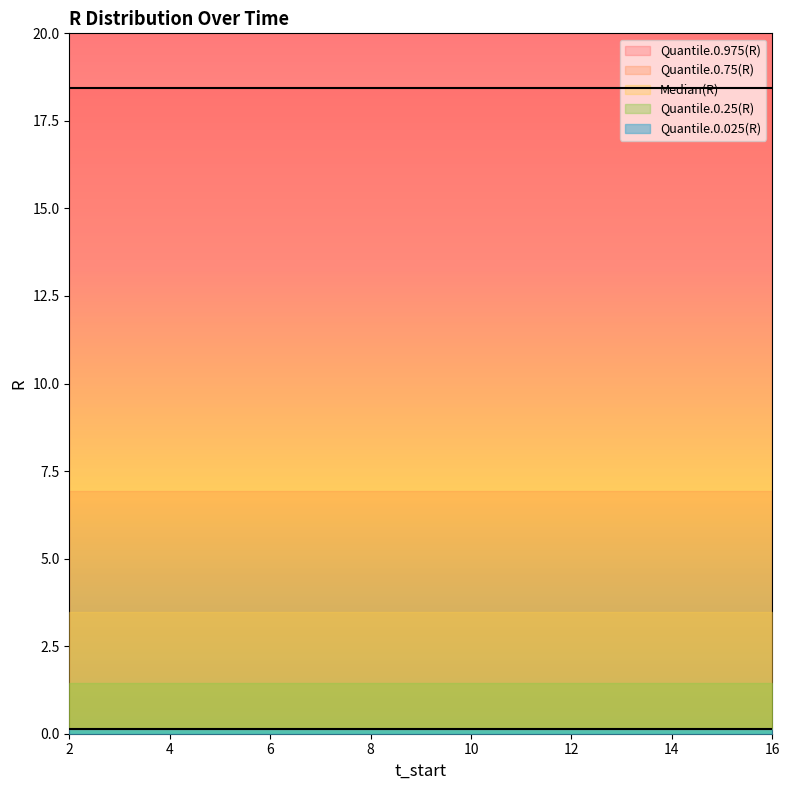

Is it true that Quantile.0.75(R) equals 6.9 at 6?

True